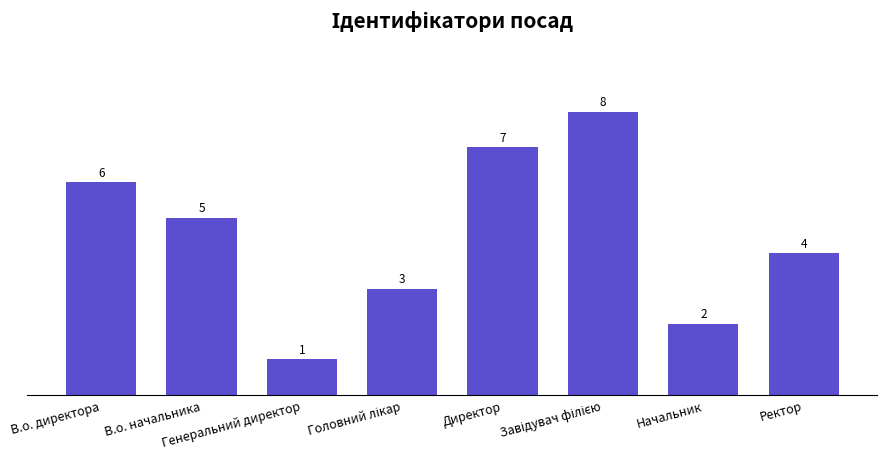

What is the difference between the second highest and second lowest values?

5